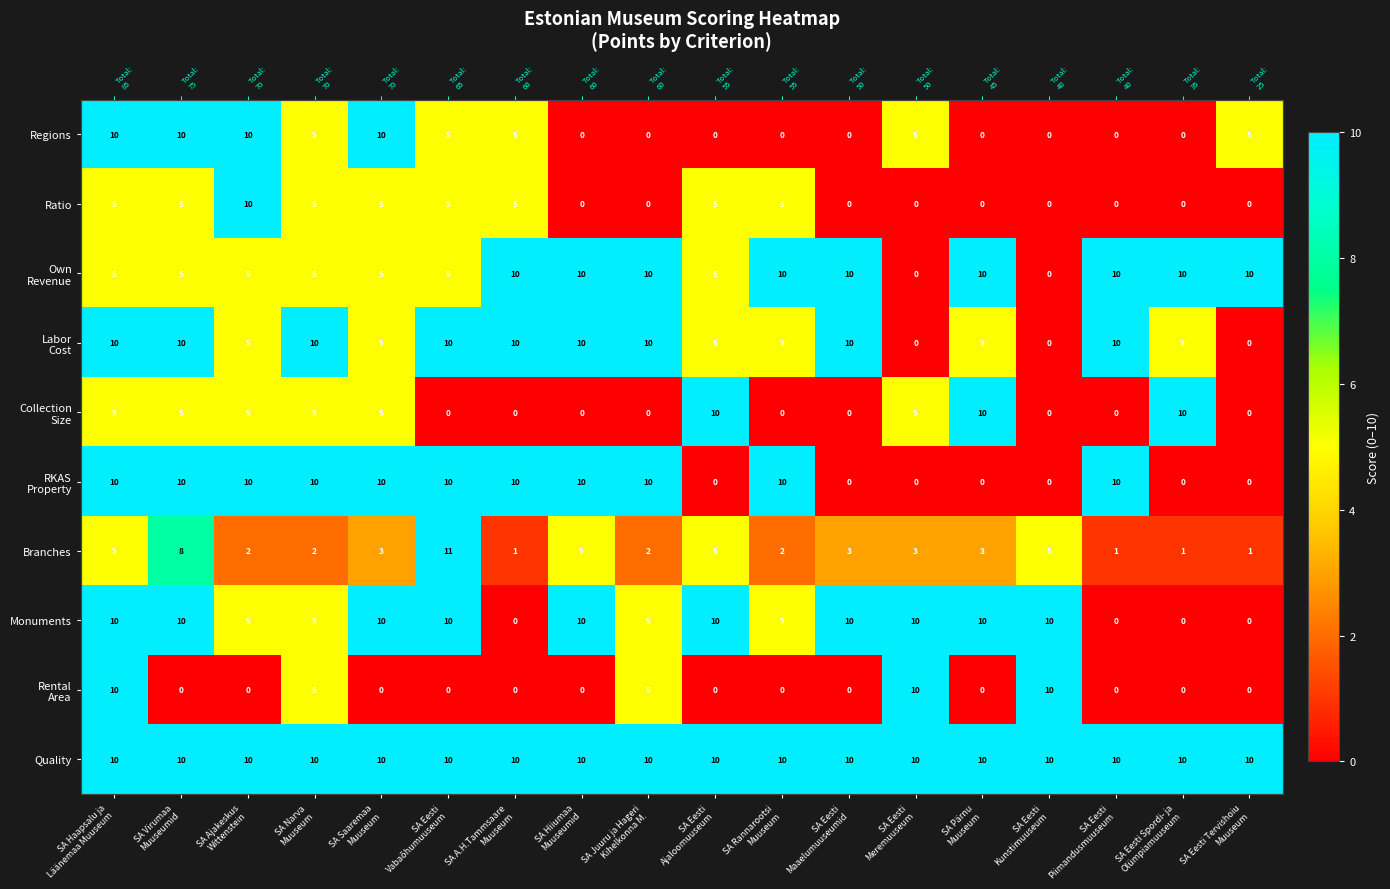

Which series changed the most between SA Eesti Maaelumuuseumid and SA Pärnu Muuseum?

Collection Size